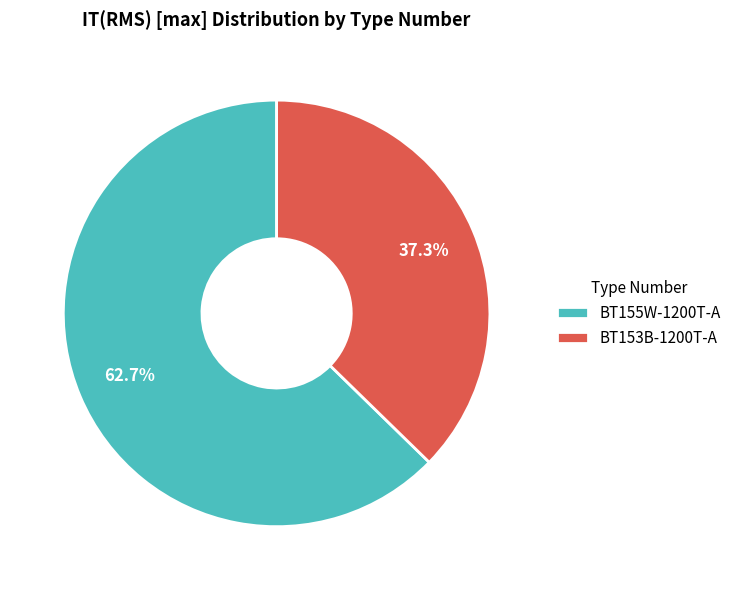

True or false: BT153B-1200T-A accounts for 37% of the total.

True